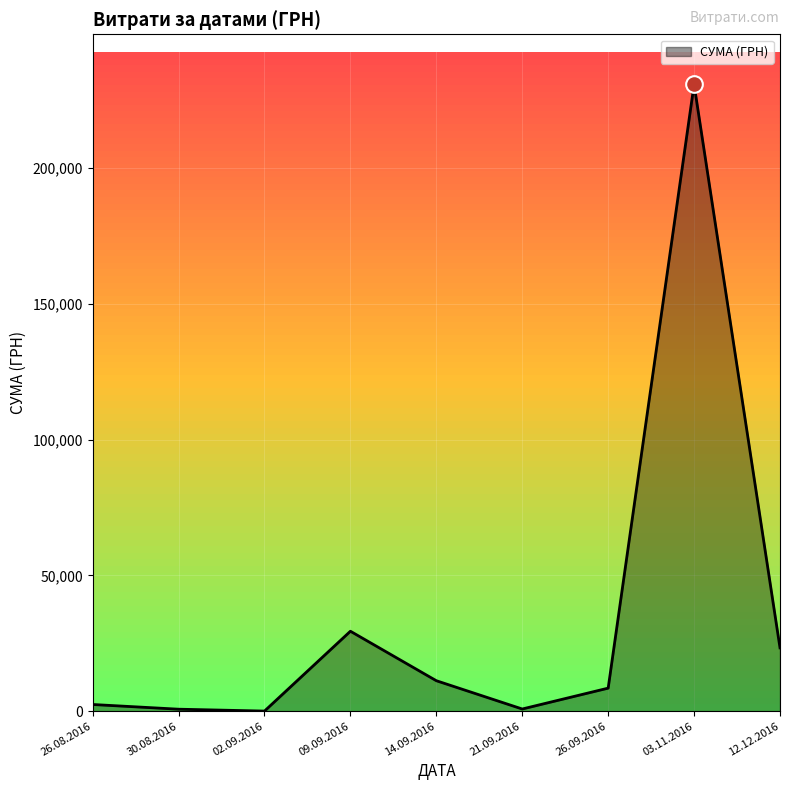

The value at 12.12.2016 is 1944.0. True or false?

False